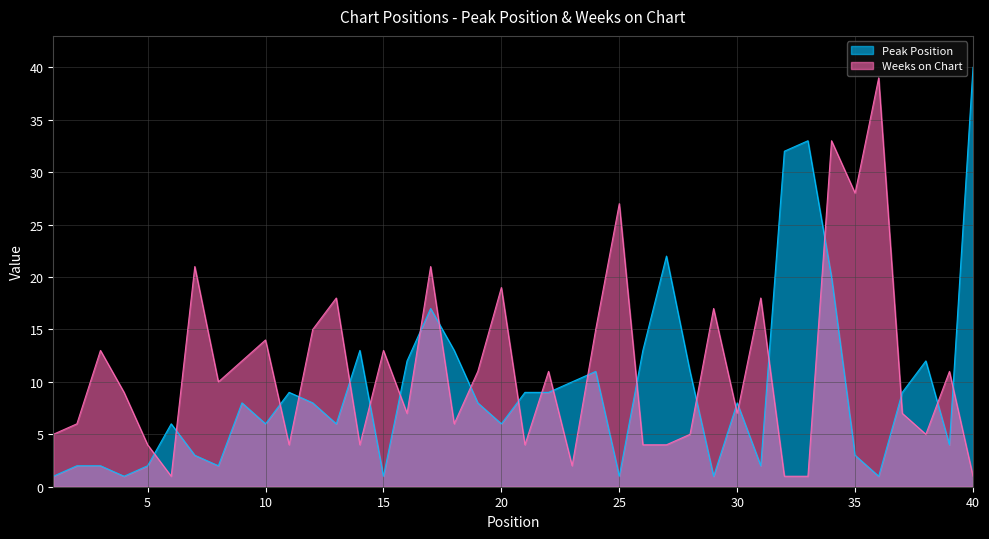

At which category does Weeks on Chart reach its first local peak?

3